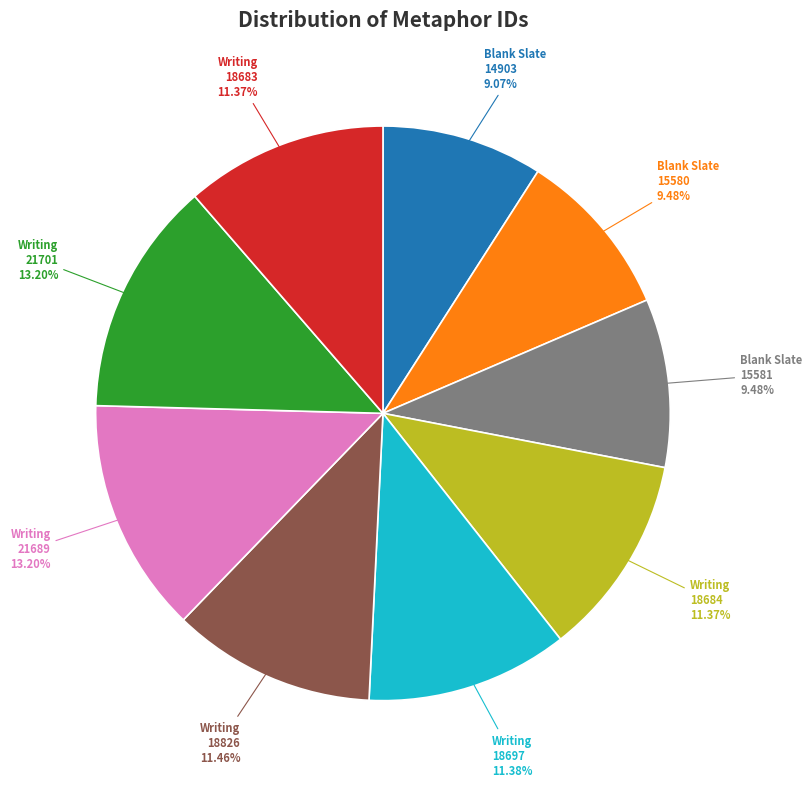

What is the ratio of the value at Blank Slate 14903 to the value at Blank Slate 15581?

1.0